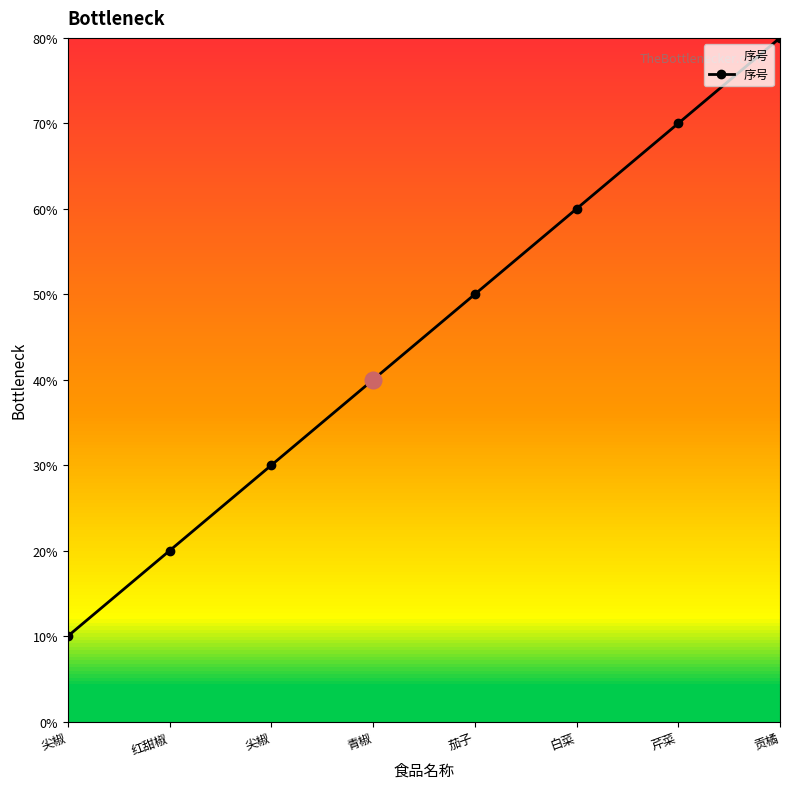

At which label is the value closest to 4?

青椒